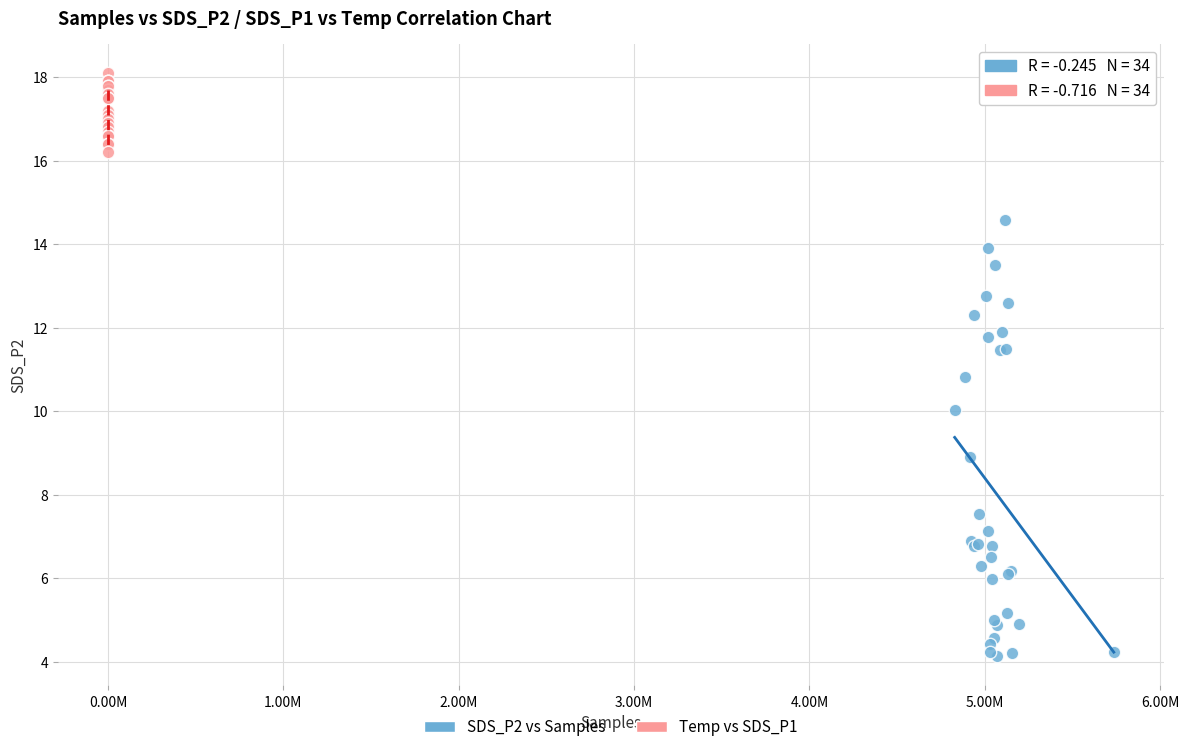

Which series has the largest Y range (max minus min)?

SDS_P2 vs Samples